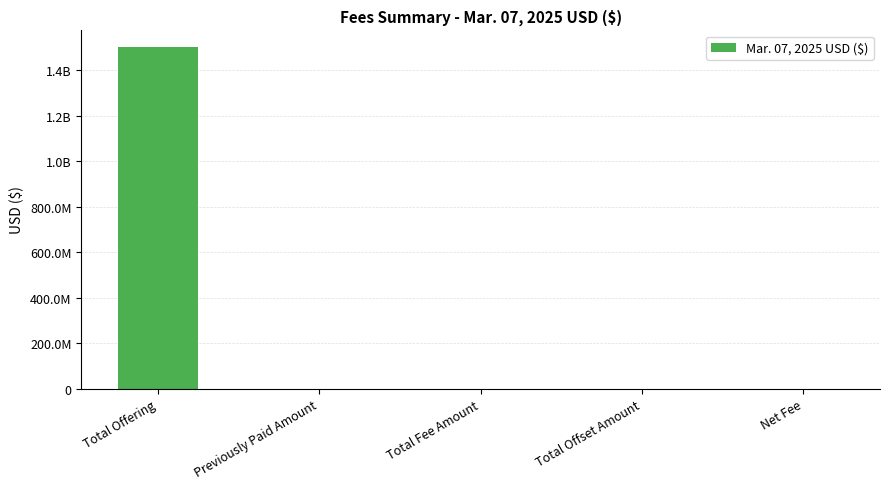

List the labels in order of value, smallest first.

Previously Paid Amount, Total Offset Amount, Total Fee Amount, Net Fee, Total Offering